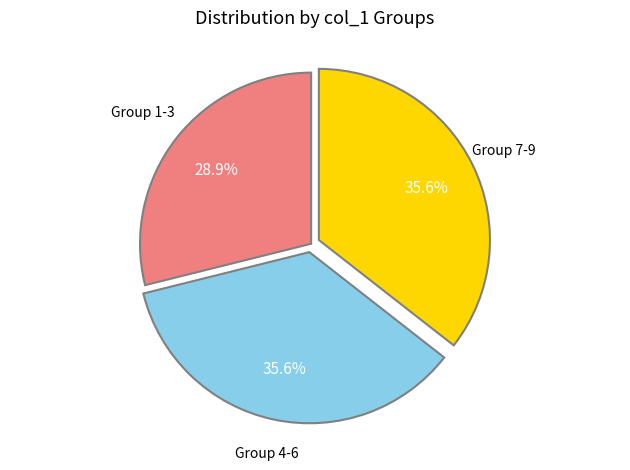

Does any single category account for the majority?

No